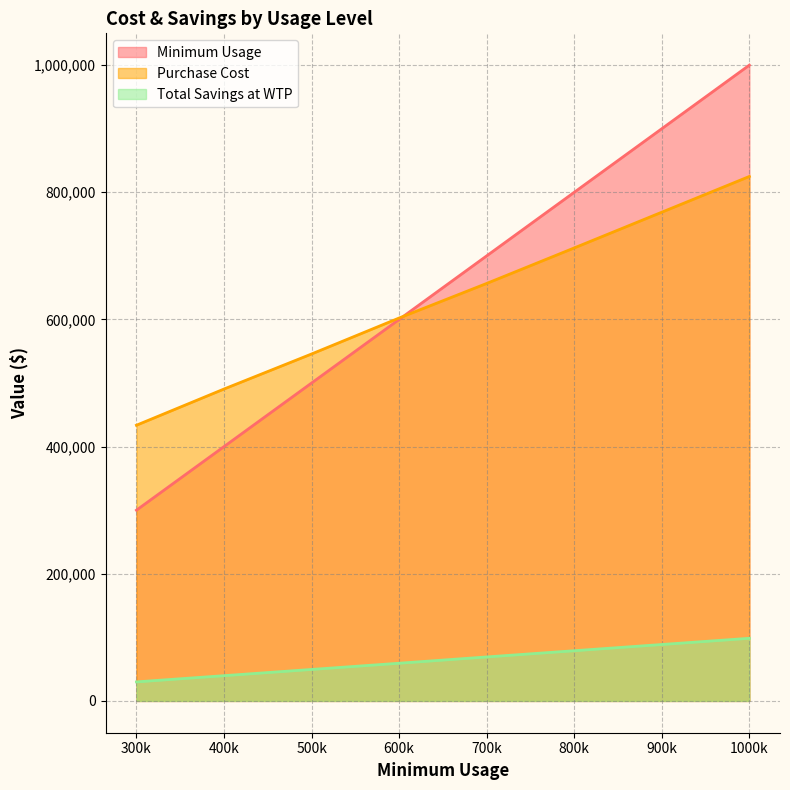

Reading left to right, list all the values displayed in this chart.

Minimum Usage: 300000	400000	500000	600000	700000	800000	900000	1000000
Purchase Cost: 433620	490560	545675	602250	656635	712480	768690	824900
Total Savings at WTP: 29950	39733	49517	59300	69183	78967	88750	98533